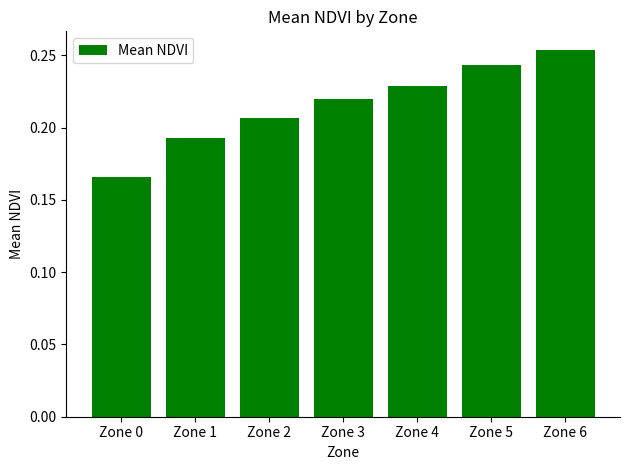

What is the difference between the maximum and minimum values?

0.1